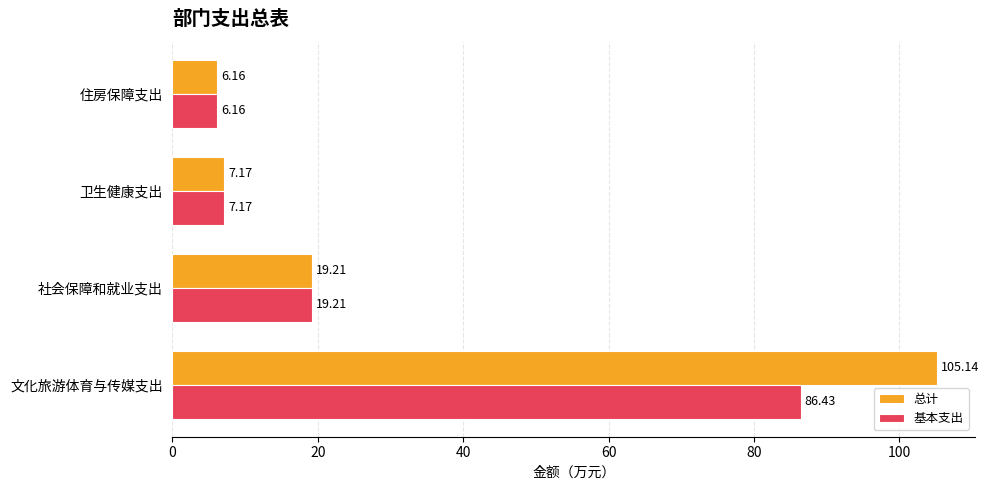

What is the difference between the maximum and minimum values in the 基本支出 series?

80.3